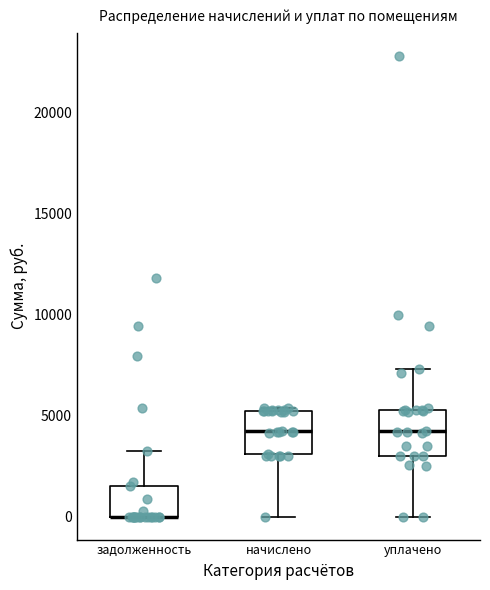

Reading left to right, transcribe this box plot: for each box, give where its median line is, the range the box spans, and where its two whiskers end, as read against the y-axis. The values are not printed on the chart, so give them approximately, as read against the axis.

задолженность: median 0 (drawn on the box's lower edge), box 0 to 1500, whiskers 0 to 3000
начислено: median 4000, box 3000 to 5000, whiskers 0 to 5500
уплачено: median 4000, box 3000 to 5500, whiskers 0 to 7500